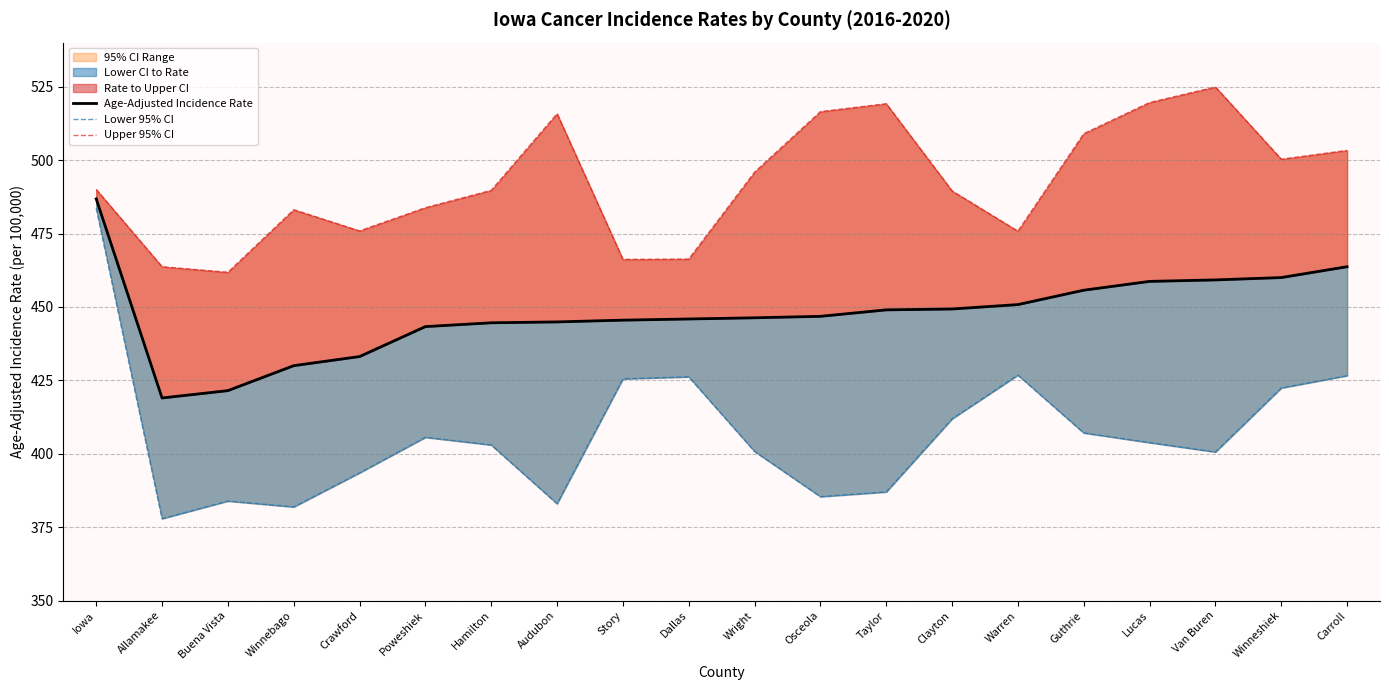

What is the sum of the Age-Adjusted Incidence Rate values at Lucas and Iowa?

945.5